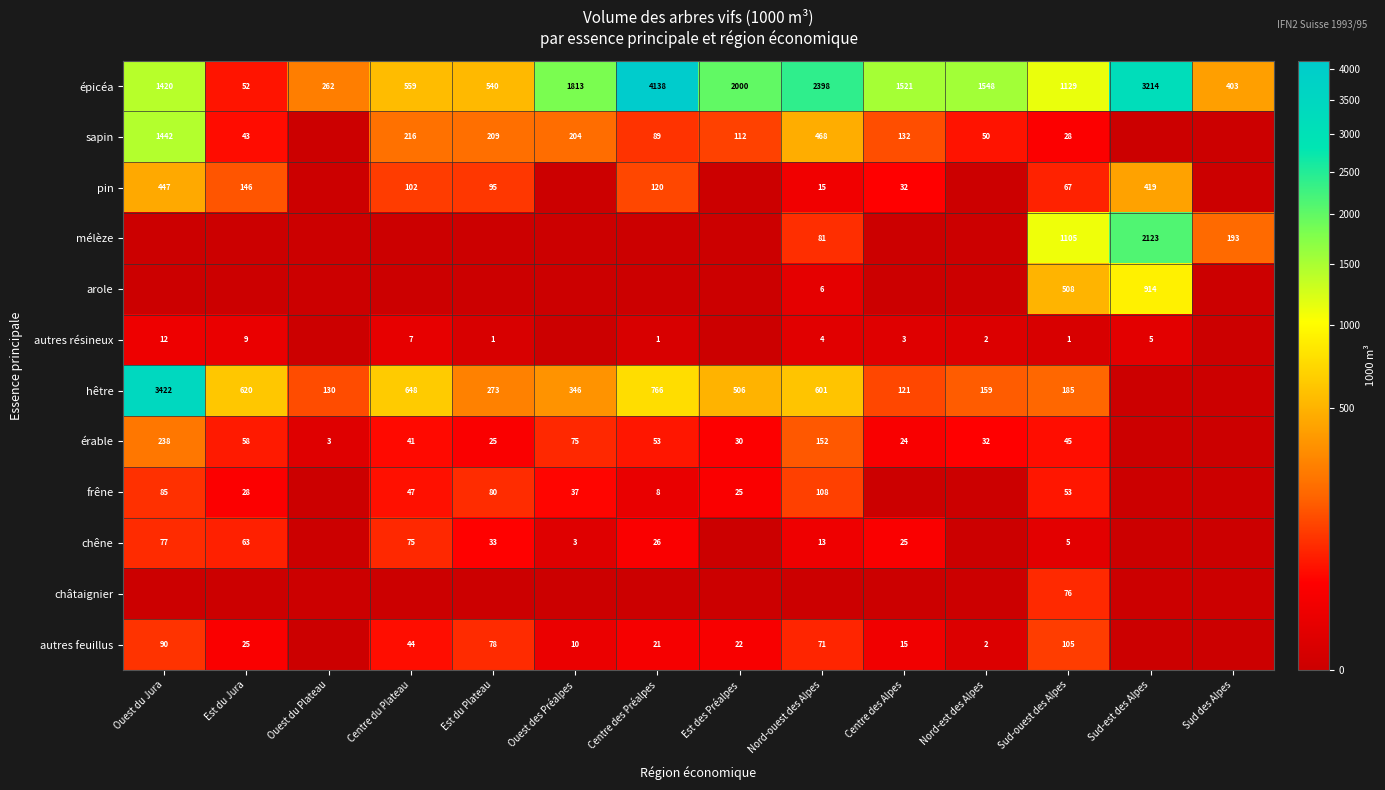

What is the spread (max minus min) of values at Nord-est des Alpes?

1548